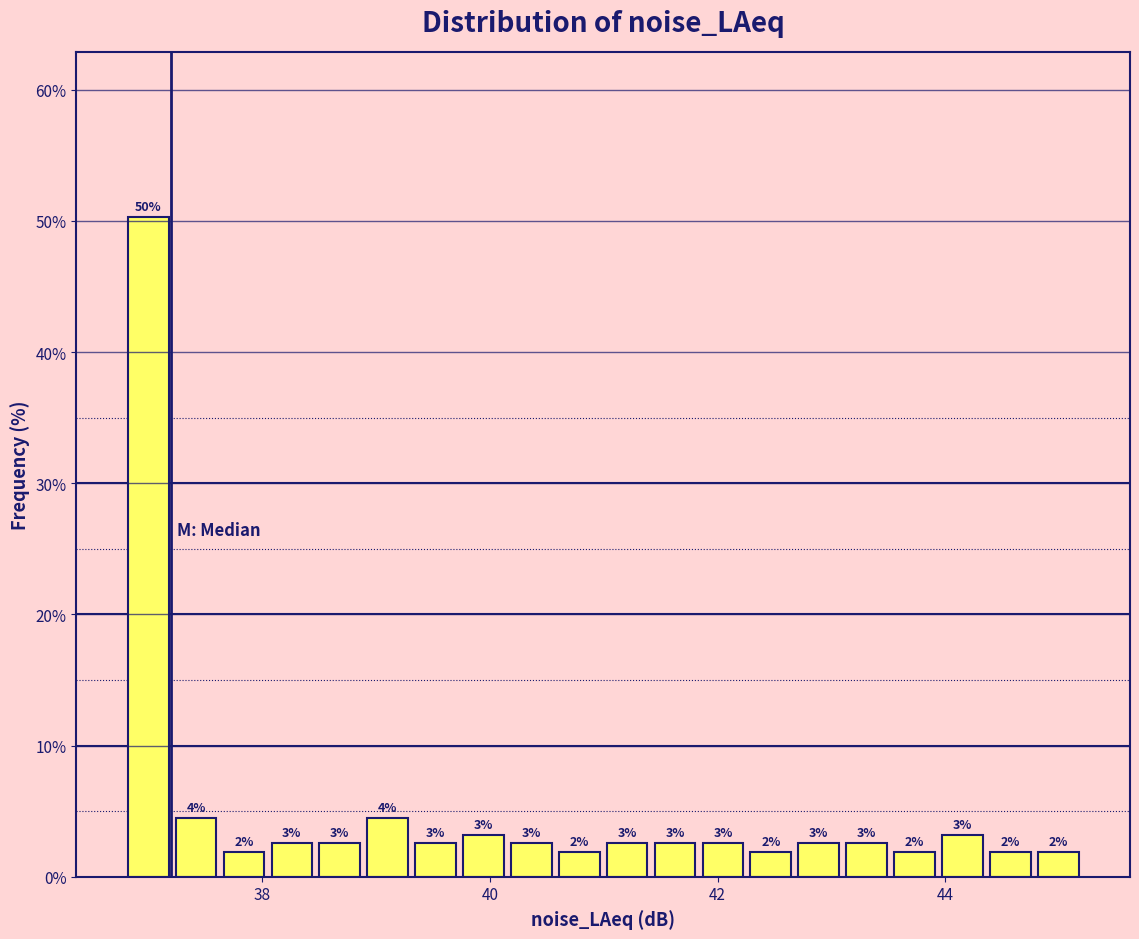

Around what value on the x-axis is the tallest bar? Give the approximate position of its centre, as read against the axis.

37.0